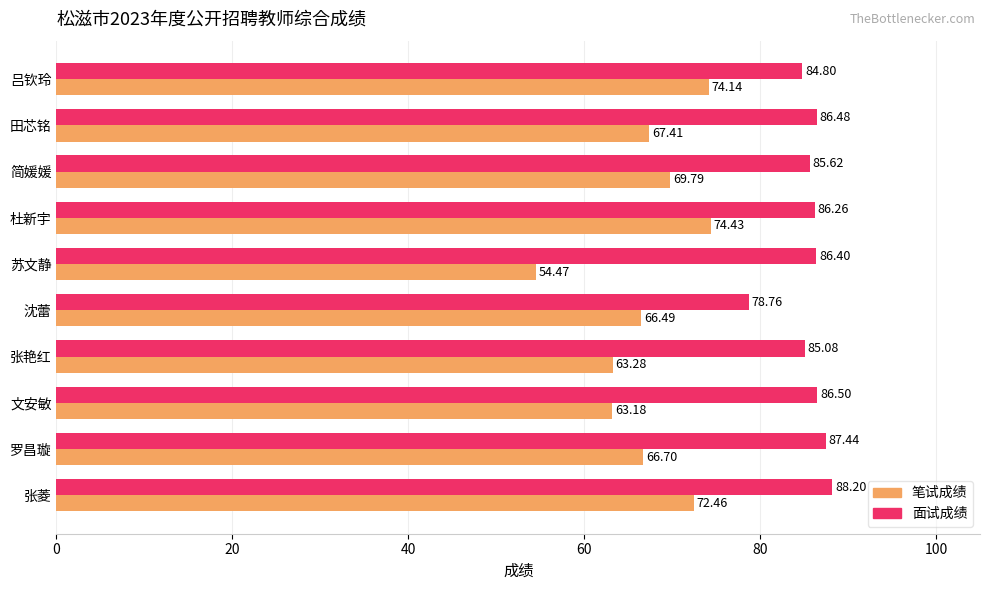

What is the minimum value for 面试成绩?

78.8